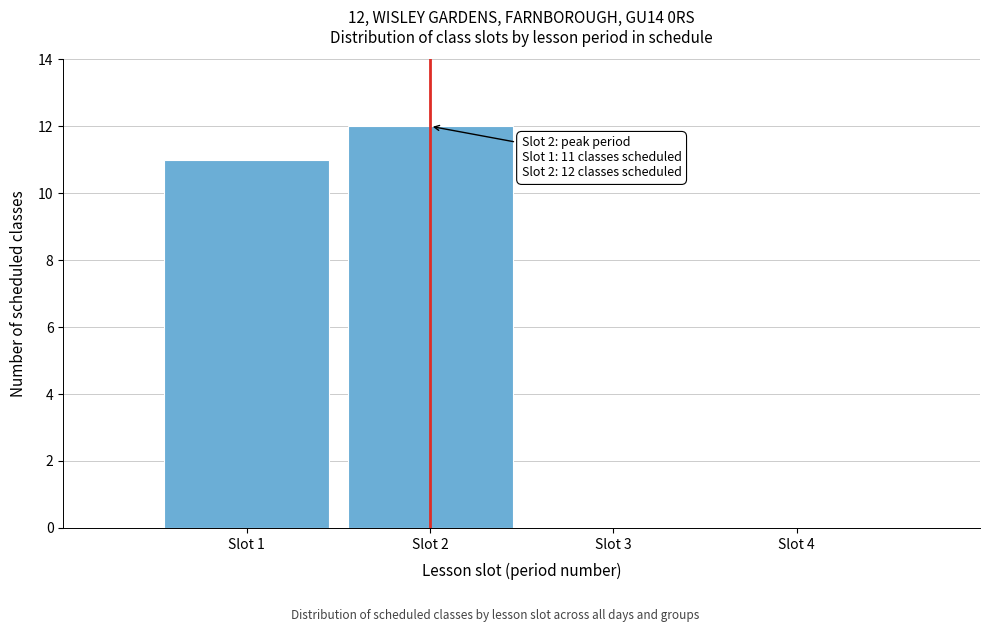

Reading left to right, transcribe all the data shown in this chart.

Slot 1=11	Slot 2=12	Slot 3=0	Slot 4=0